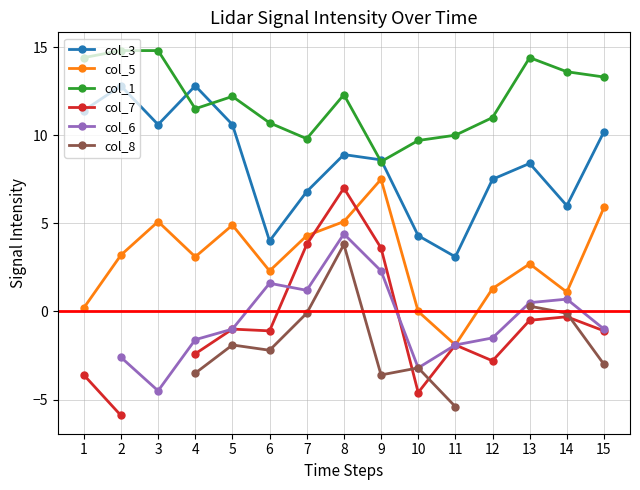

Which has a higher value, 11 or 14?

14